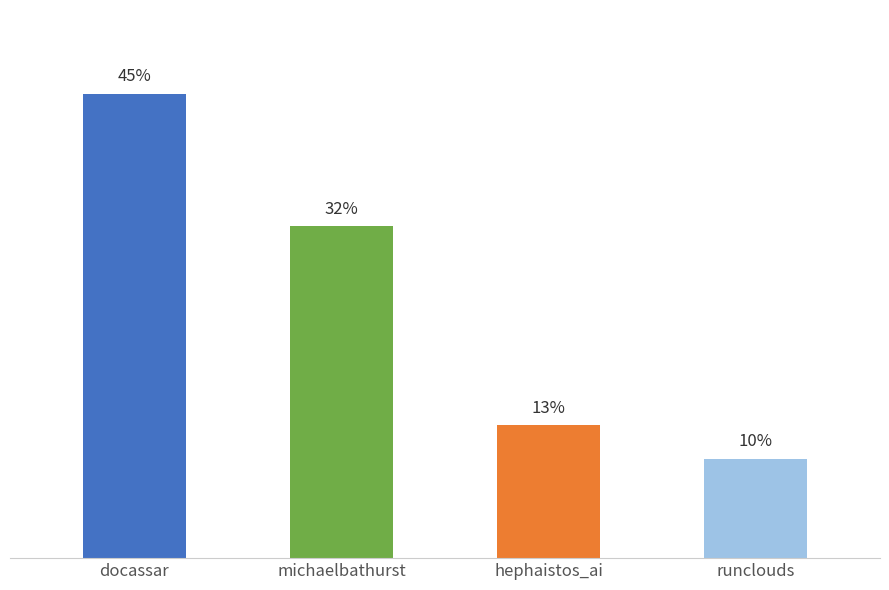

What is the difference between the maximum and second lowest values?

32.3